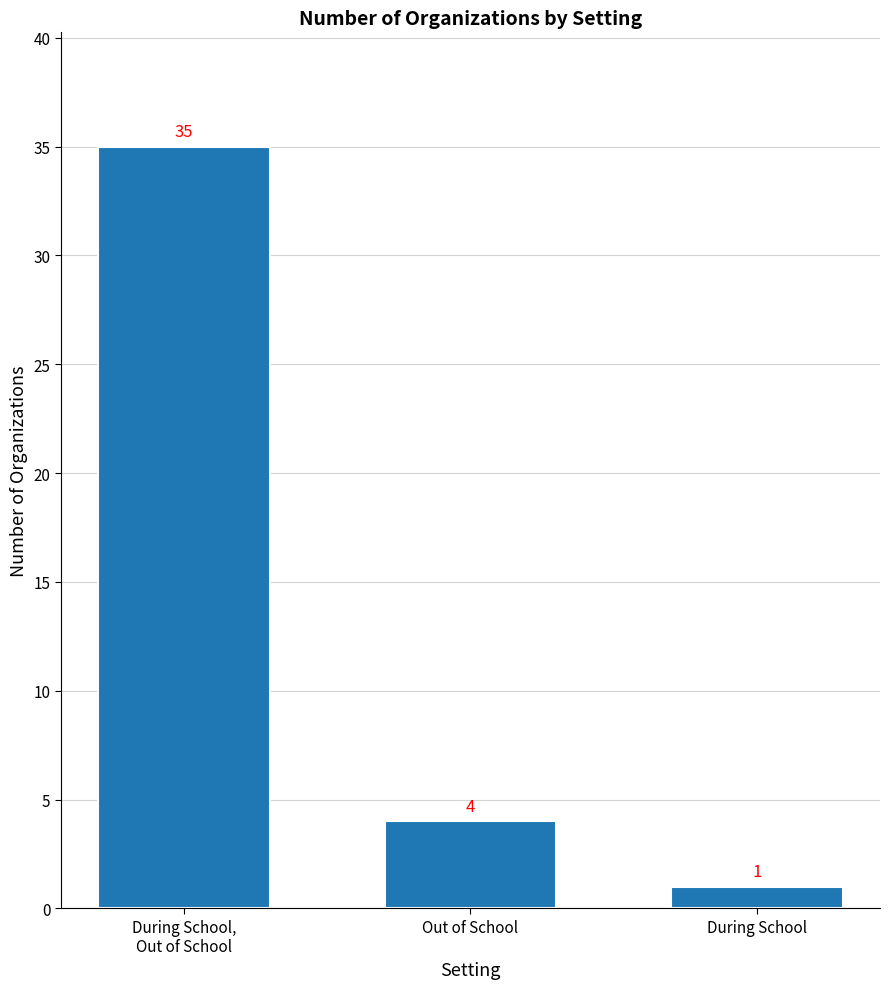

How many bars are there in total?

3